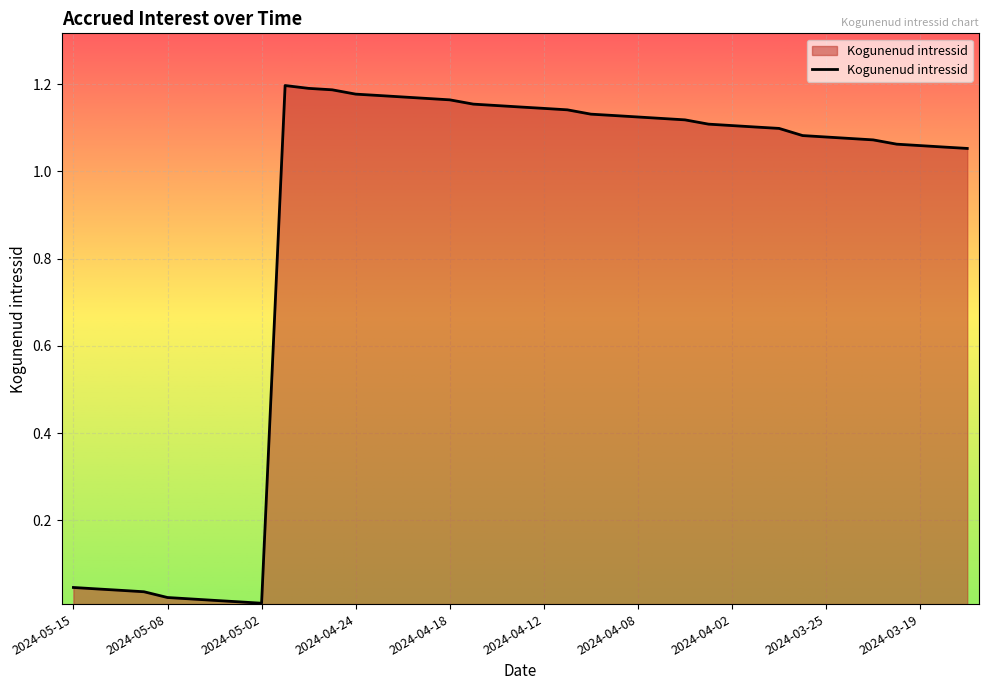

How many lines are shown in the chart?

1